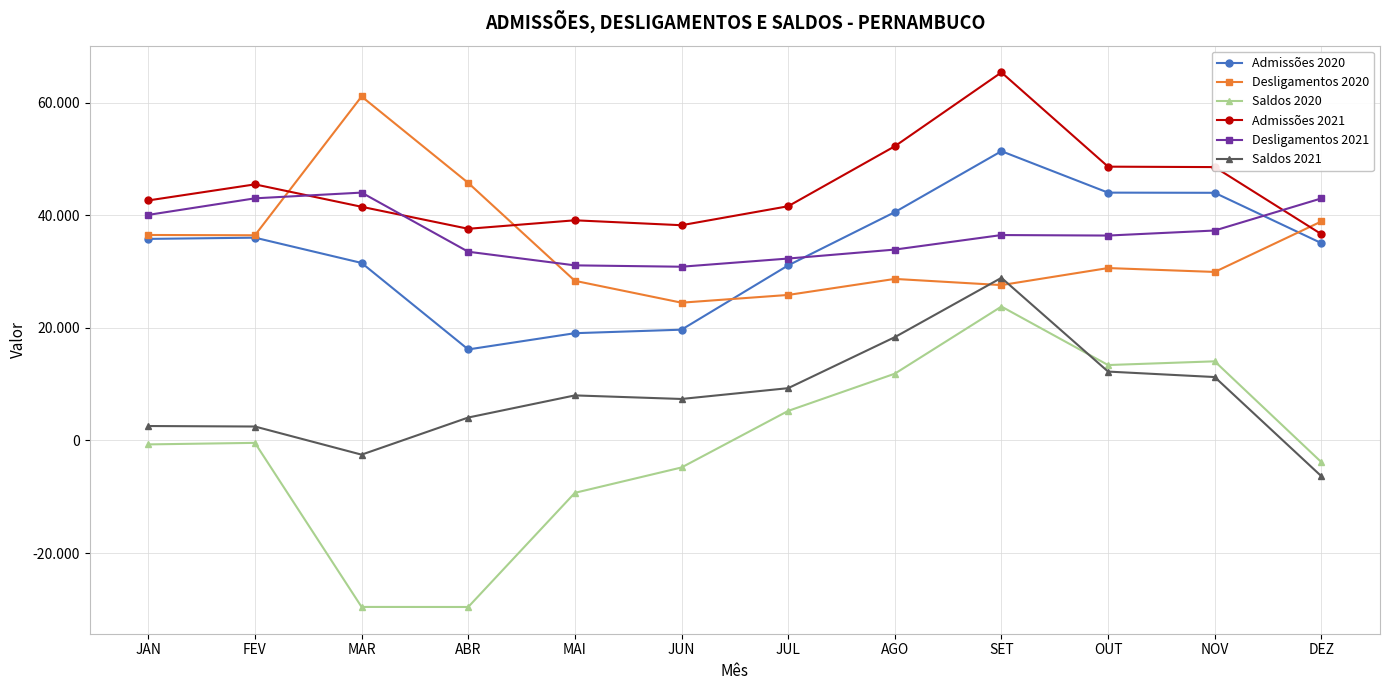

List the labels in order of Desligamentos 2020 value, smallest first.

JUN, JUL, SET, MAI, AGO, NOV, OUT, FEV, JAN, DEZ, ABR, MAR